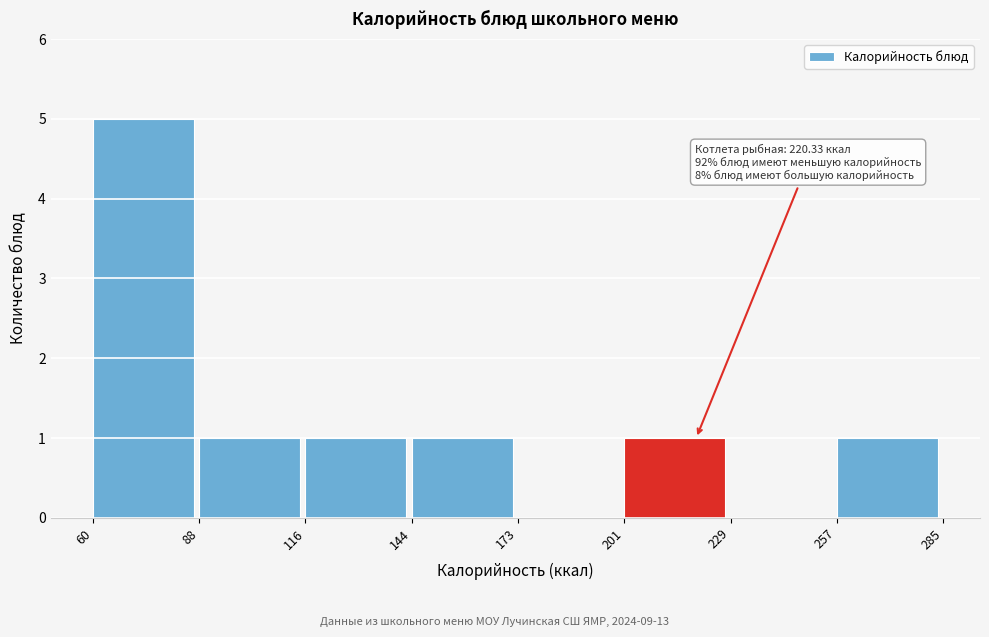

Which range on the x-axis has the tallest bar?

60 to 88